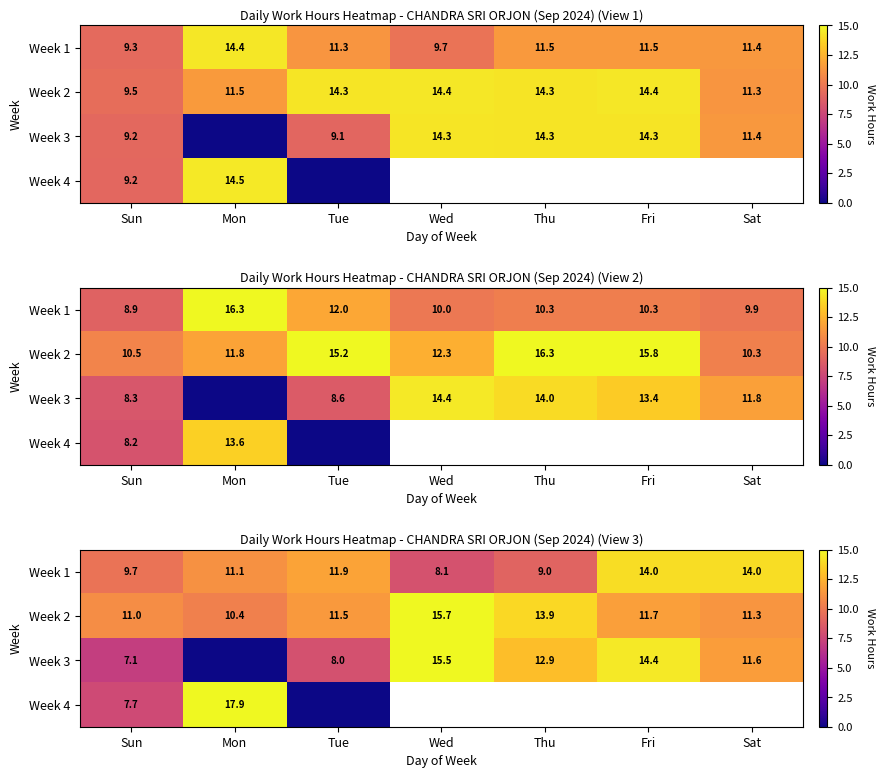

At which label does Week 1 first exceed 11?

Mon